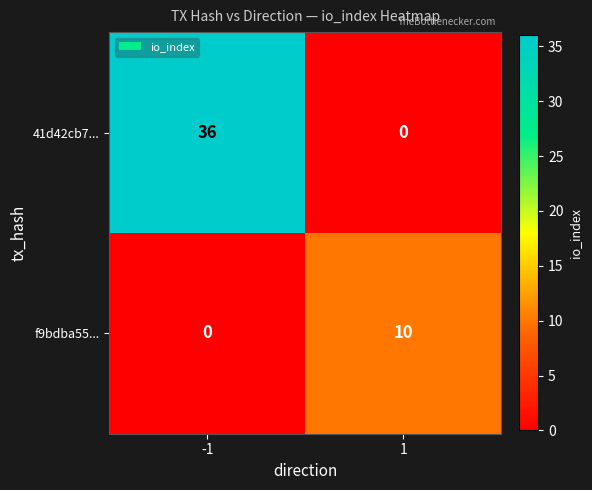

What is the average value of the f9bdba55... series?

5